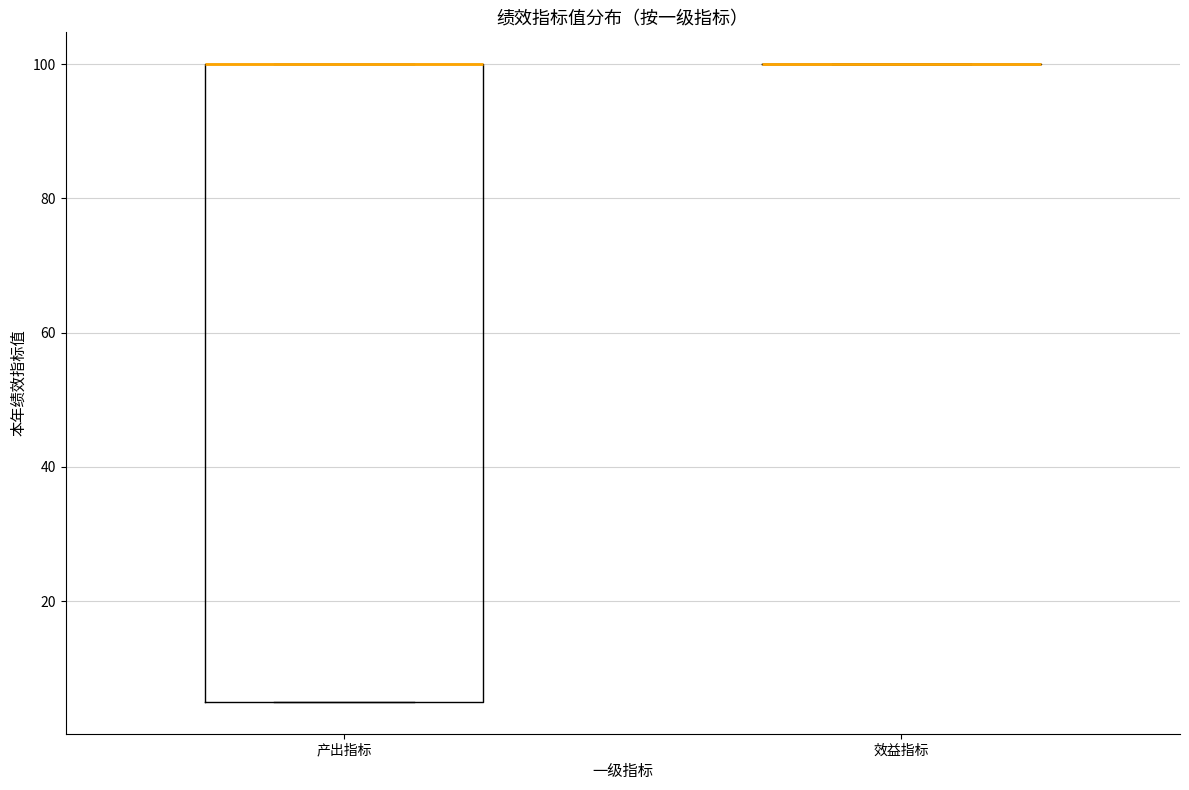

Reading left to right, read every box against the y-axis: the position of its median line, the range the box covers, and the ends of its whiskers. The values are not printed on the chart, so give them approximately, as read against the axis.

产出指标: median 100 (drawn on the box's upper edge), box 6 to 100, whiskers 6 to 100
效益指标: box collapsed to a line at 100, whiskers 100 to 100